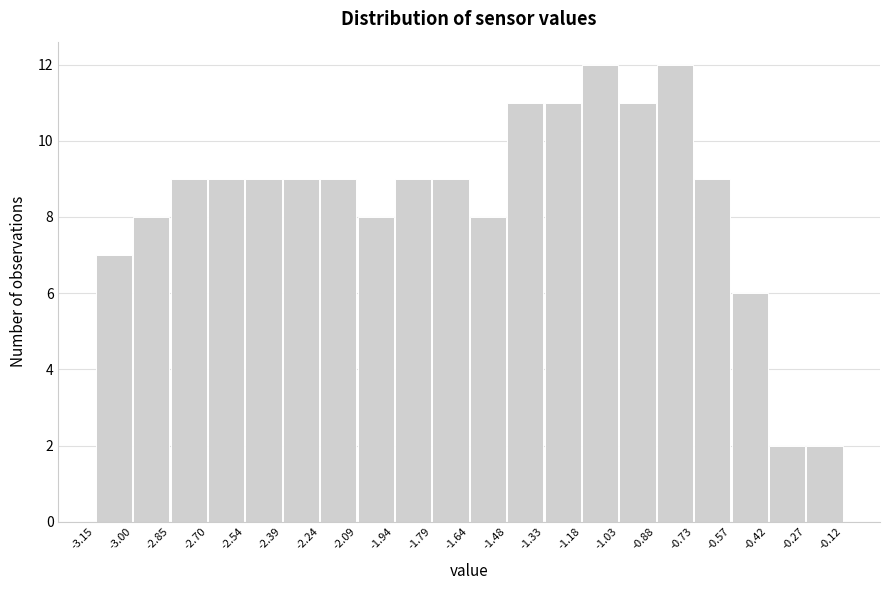

Reading left to right, list every bar in this chart as the range it spans on the x-axis followed by its height. The values are not printed on the chart, so give them approximately, as read against the axis.

-3.15 to -3.00: 7
-3.00 to -2.85: 8
-2.85 to -2.70: 9
-2.70 to -2.54: 9
-2.54 to -2.39: 9
-2.39 to -2.24: 9
-2.24 to -2.09: 9
-2.09 to -1.94: 8
-1.94 to -1.79: 9
-1.79 to -1.64: 9
-1.64 to -1.48: 8
-1.48 to -1.33: 11
-1.33 to -1.18: 11
-1.18 to -1.03: 12
-1.03 to -0.88: 11
-0.88 to -0.73: 12
-0.73 to -0.57: 9
-0.57 to -0.42: 6
-0.42 to -0.27: 2
-0.27 to -0.12: 2